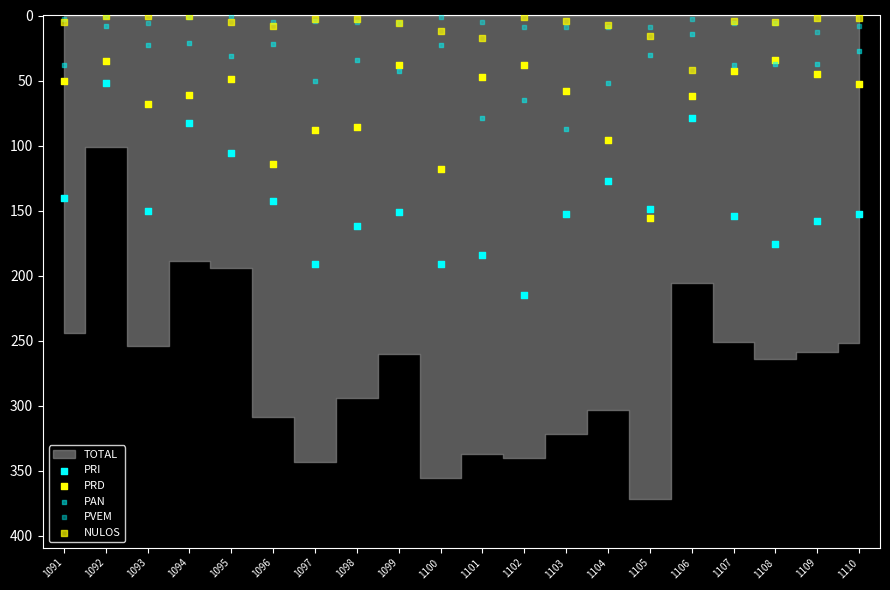

Which series reaches the minimum Y coordinate?

PVEM